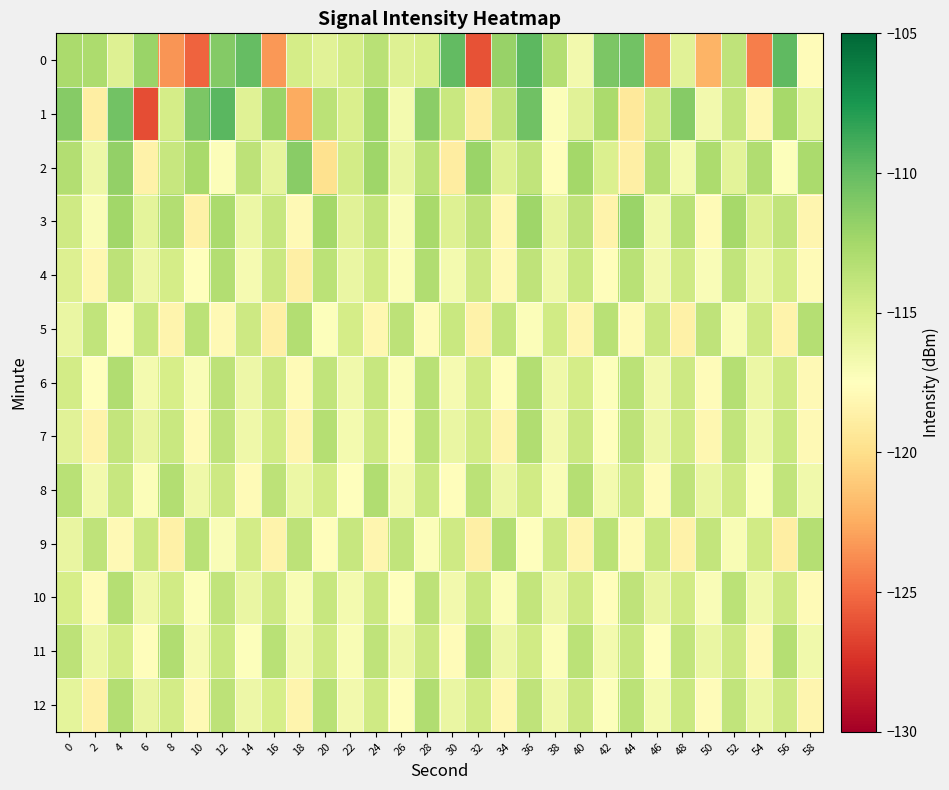

What is the difference between the highest and lowest values at 46?

10.2